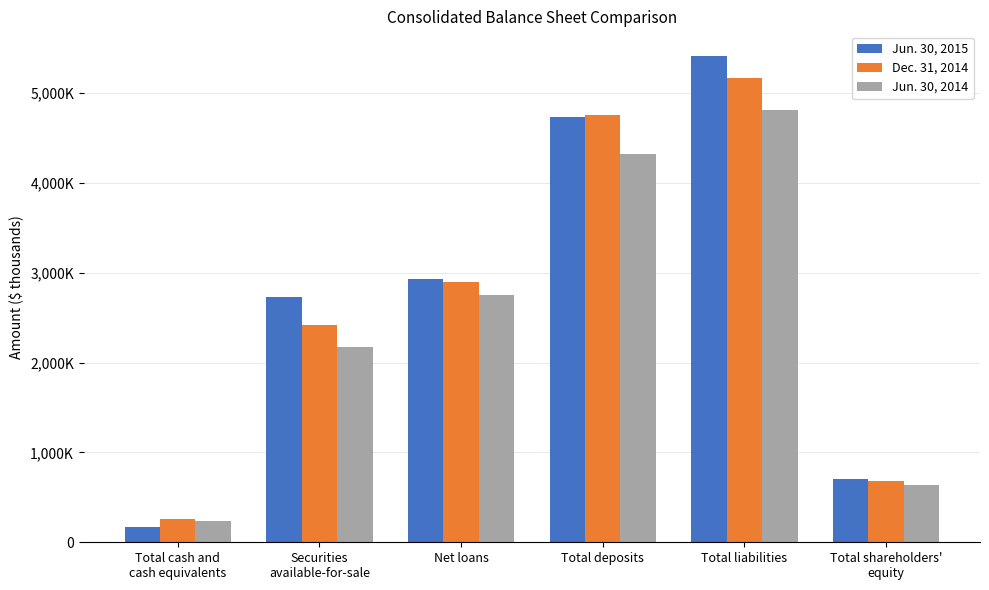

True or false: Jun. 30, 2014 has a value of 2750752 at Net loans.

True